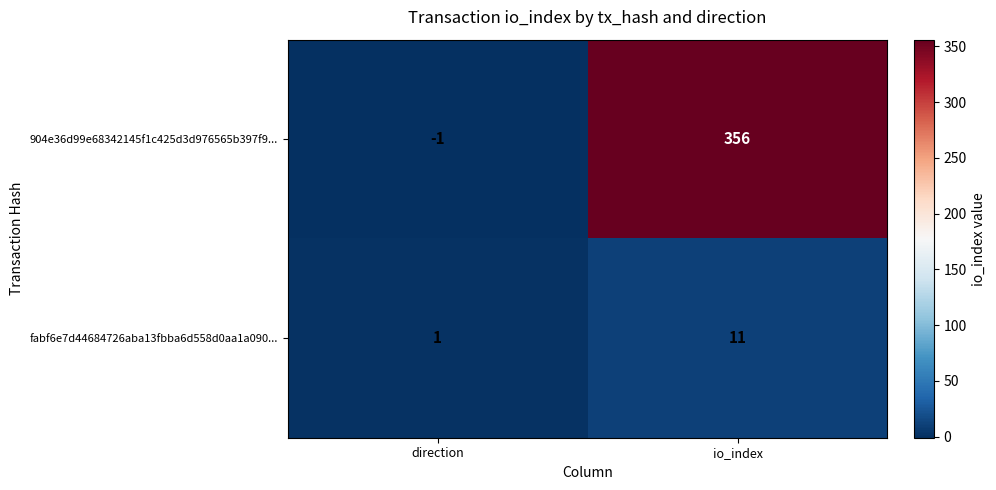

How many values in the fabf6e7d44684726aba13fbba6d558d0aa1a090... series are below 11?

1